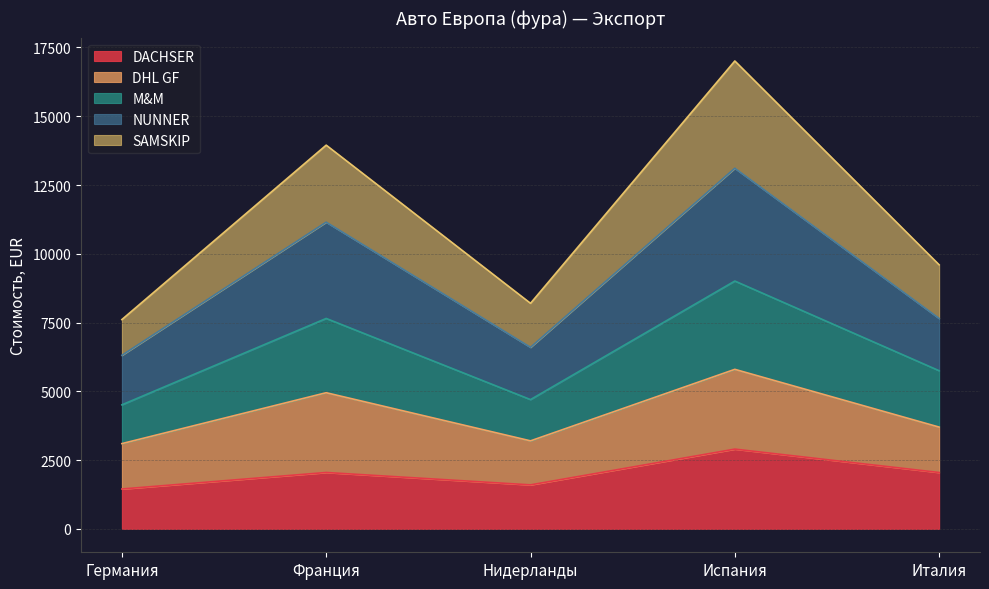

In M&M, how many points are lower than both neighbors (excluding endpoints)?

1